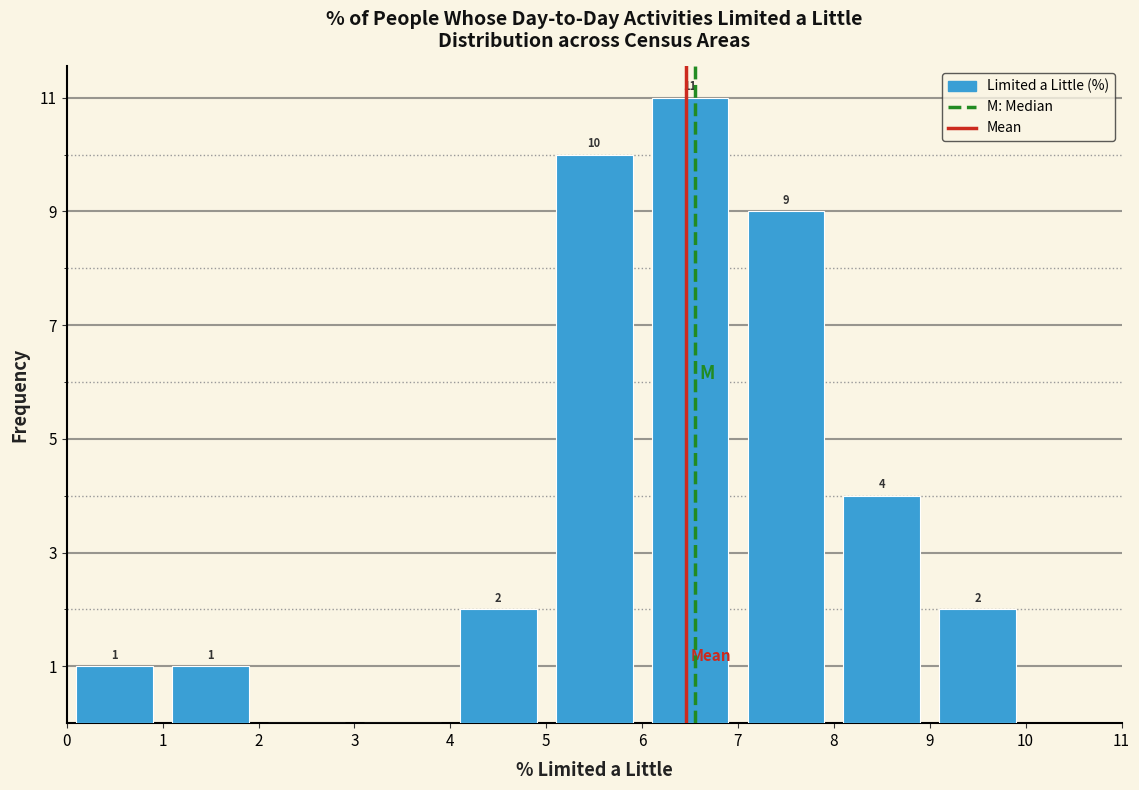

Over which range of the x-axis is the bar tallest?

6 to 7